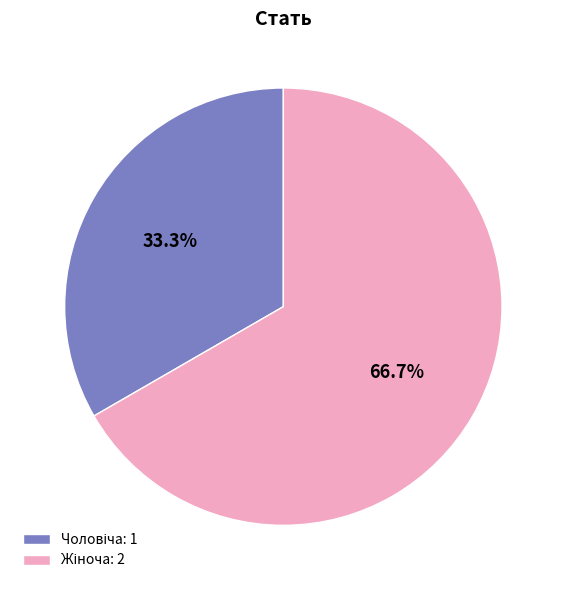

Is there a majority slice in this chart?

Yes